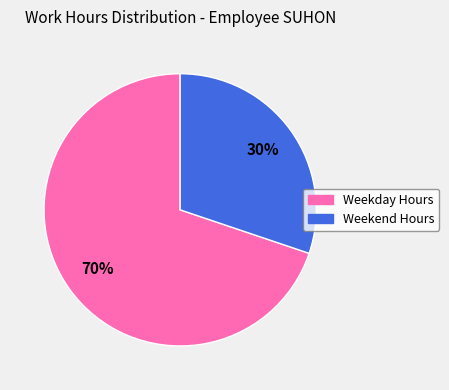

To the nearest percent, what is the difference between the largest and smallest slice percentages?

40%